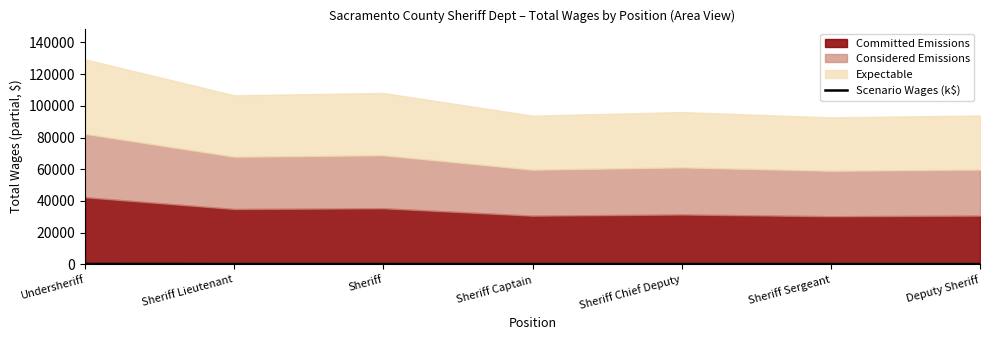

Is it true that the value at Sheriff is 119.7?

False